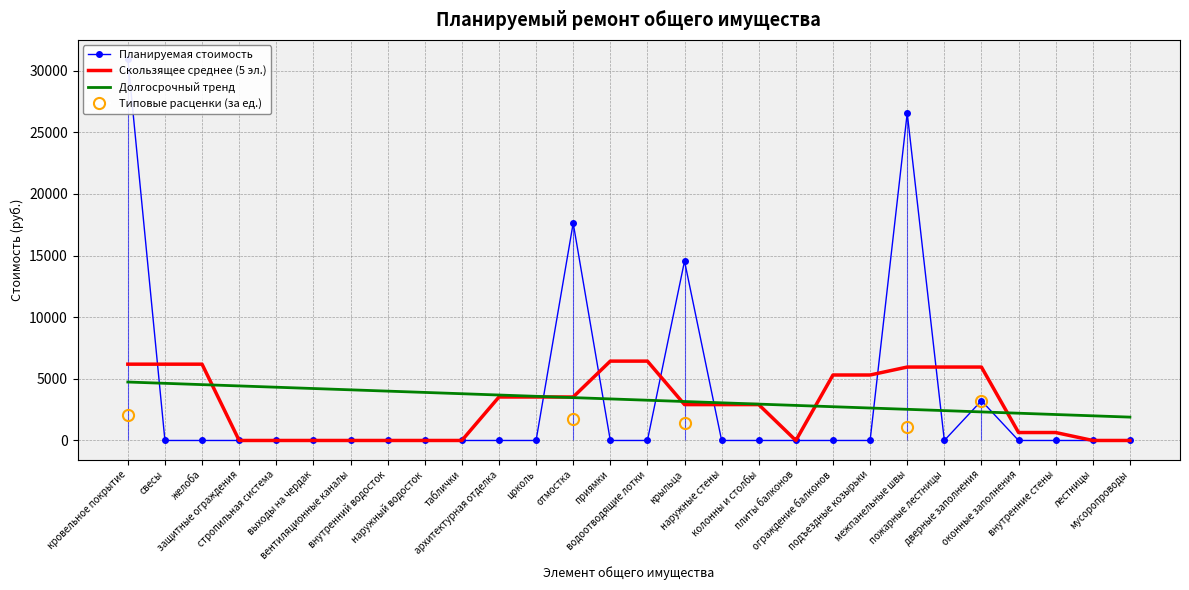

Count the number of categories in the chart.

28